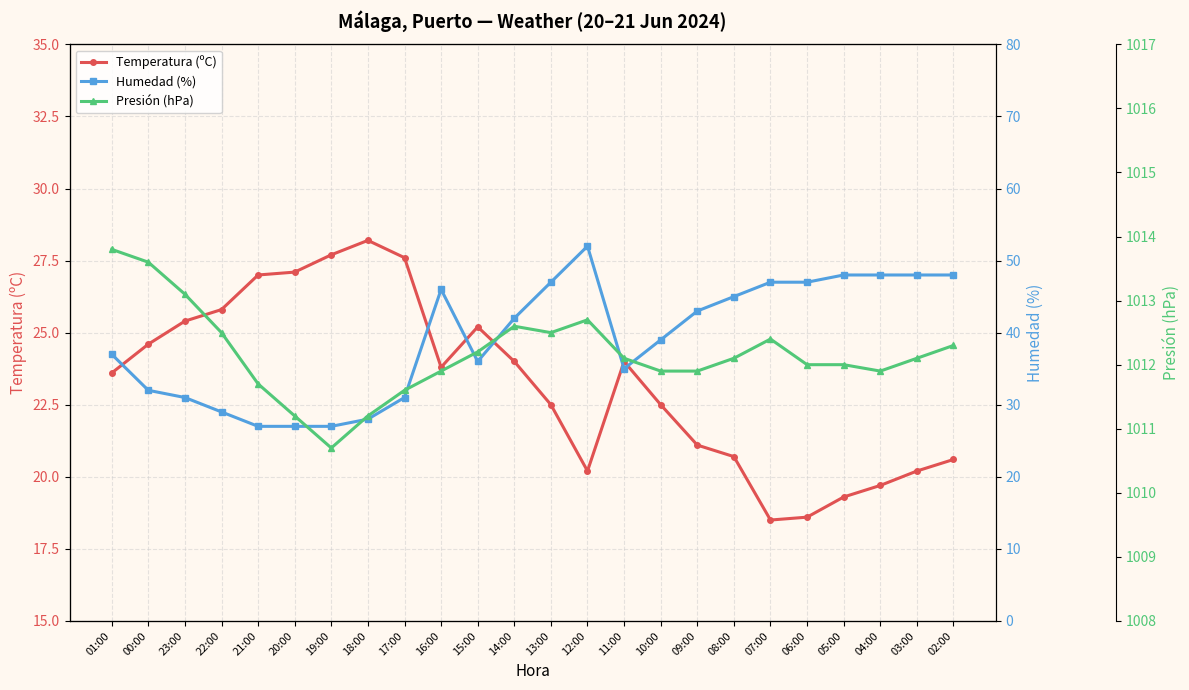

Which series has the largest range (max minus min)?

Humedad (%)